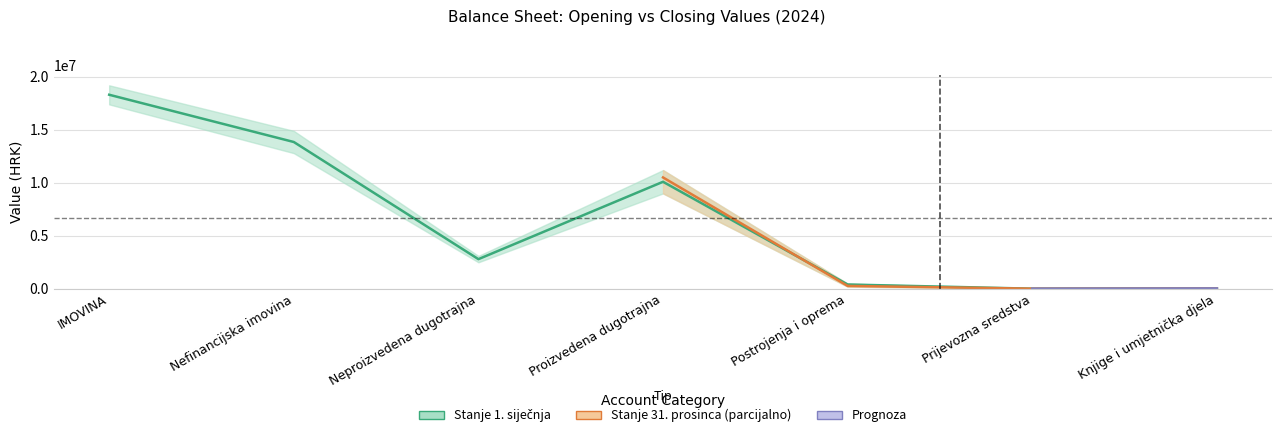

Reading left to right, list all the values displayed in this chart.

18310156.0	13851035.5	2795826.5	10096582.3	402838.8	8430.6	35686.4